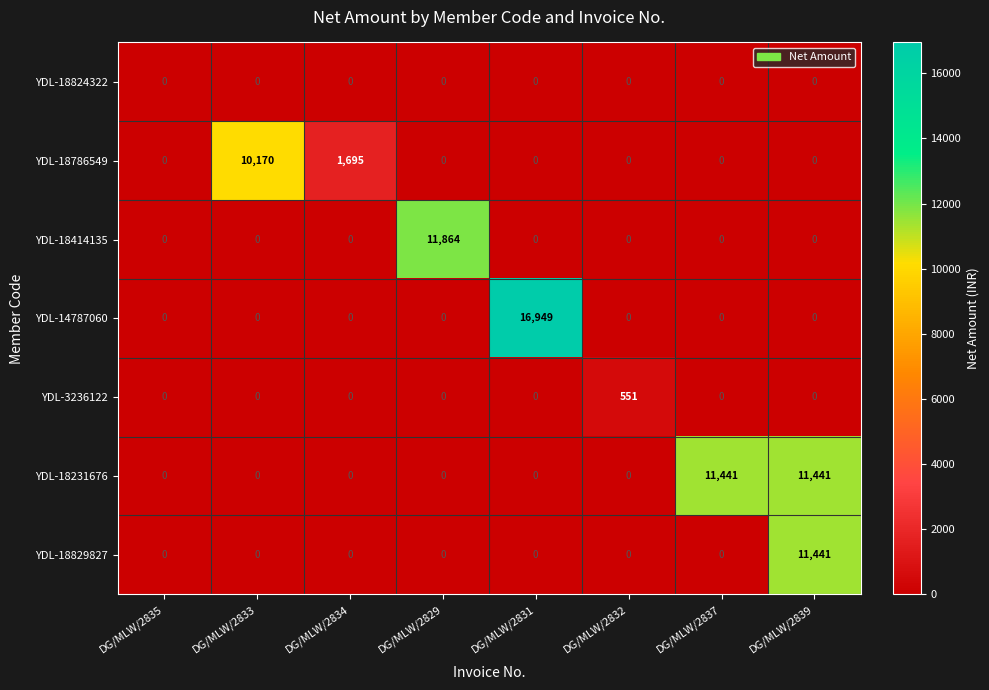

Which series has the widest spread of values?

YDL-14787060